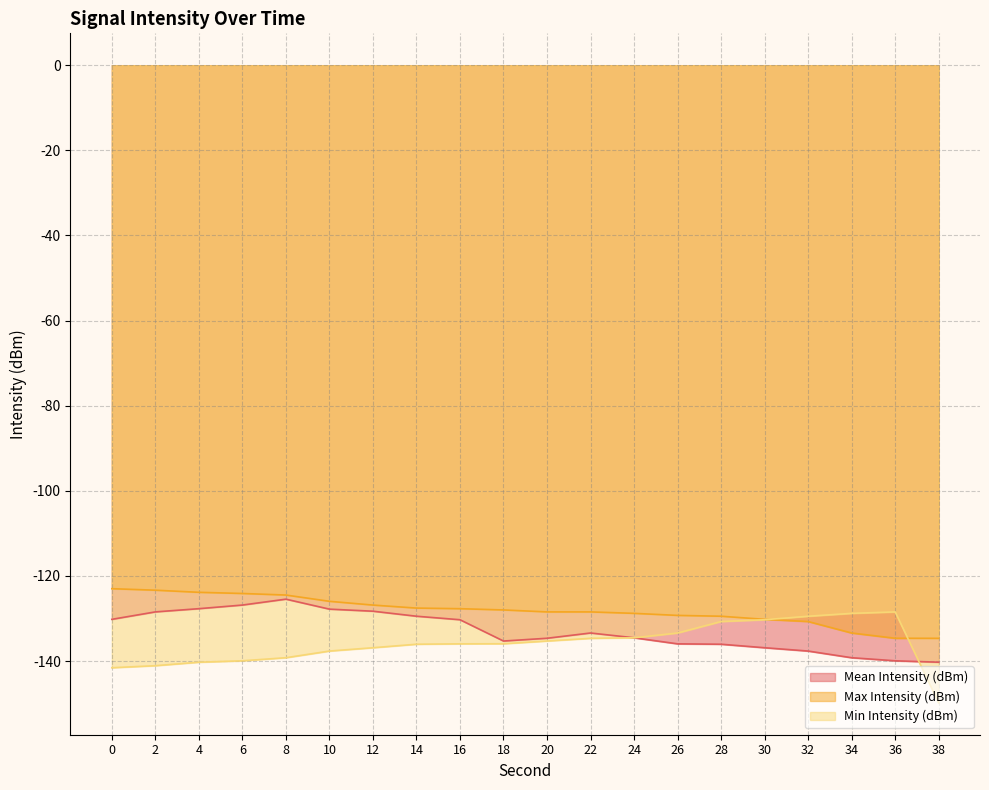

At which label does Min Intensity (dBm) reach its minimum?

38